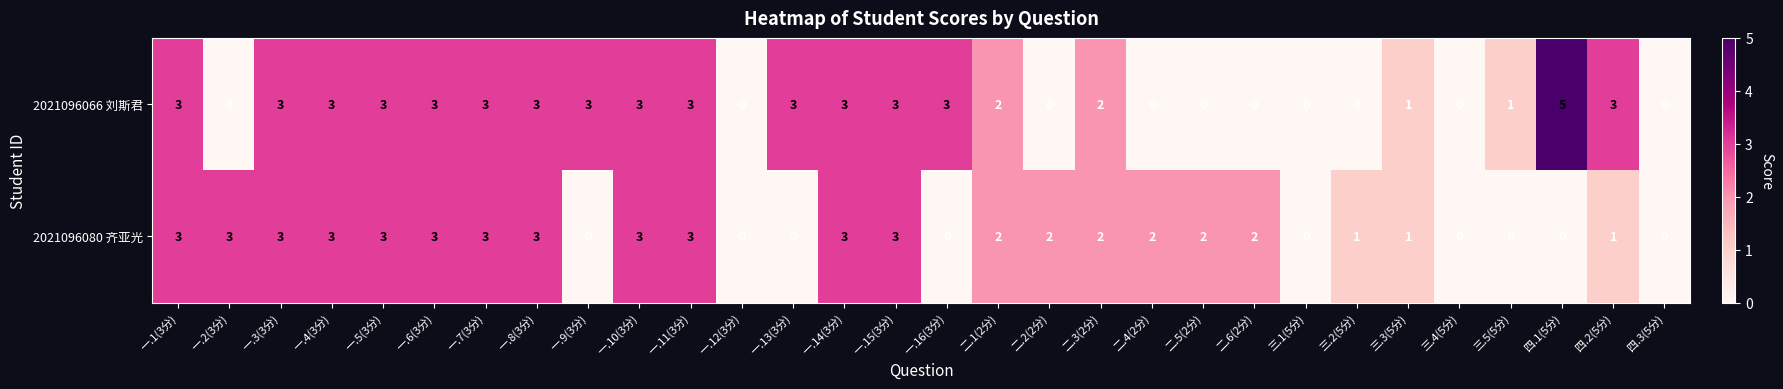

What is the maximum value for 2021096080 齐亚光?

3